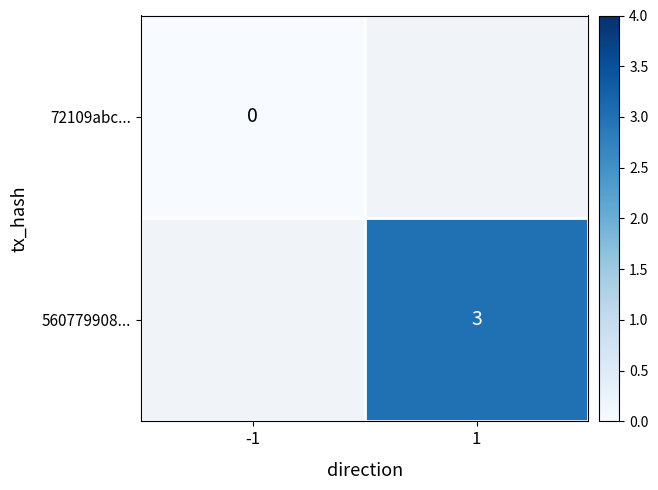

Is it true that 560779908... equals 3 at 1?

True